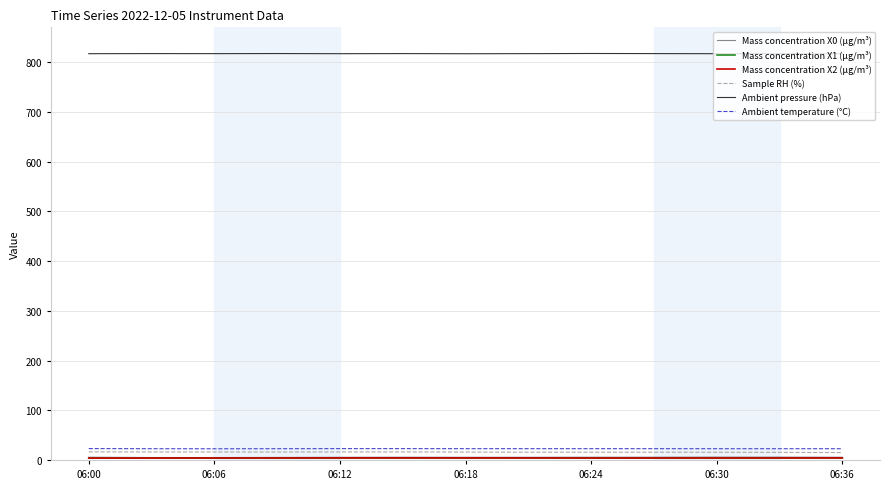

What is the highest value of the Ambient temperature (°C) series?

22.9